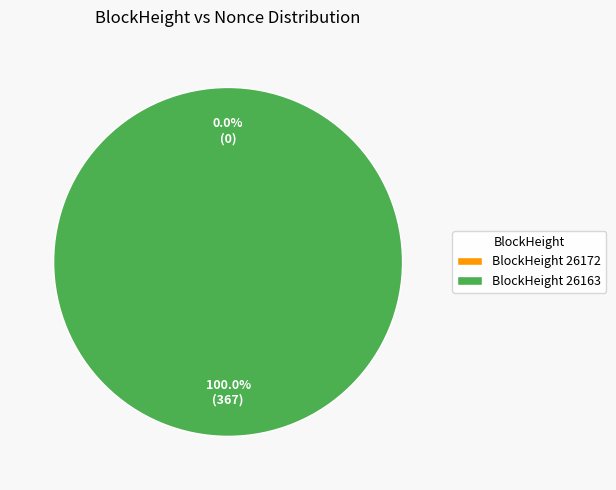

To the nearest percent, what is the average slice percentage?

50%